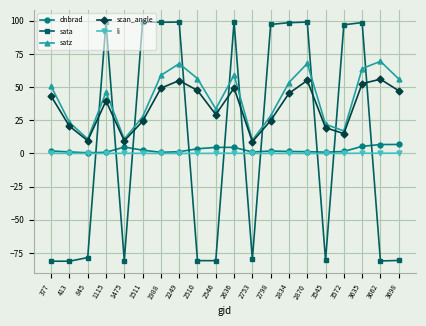

What is the highest value of the scan_angle series?

56.0